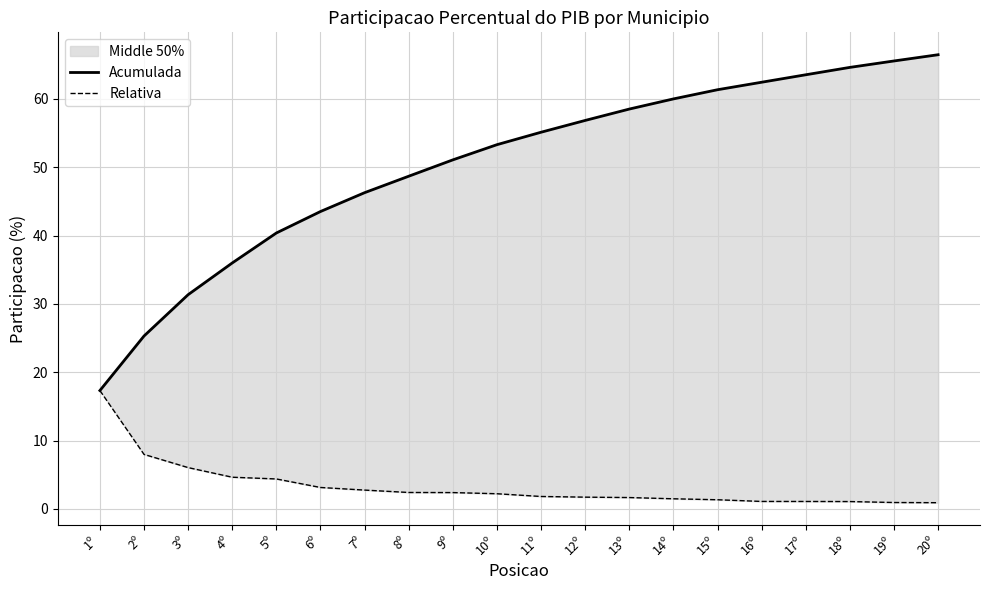

How many lines are shown in the chart?

2